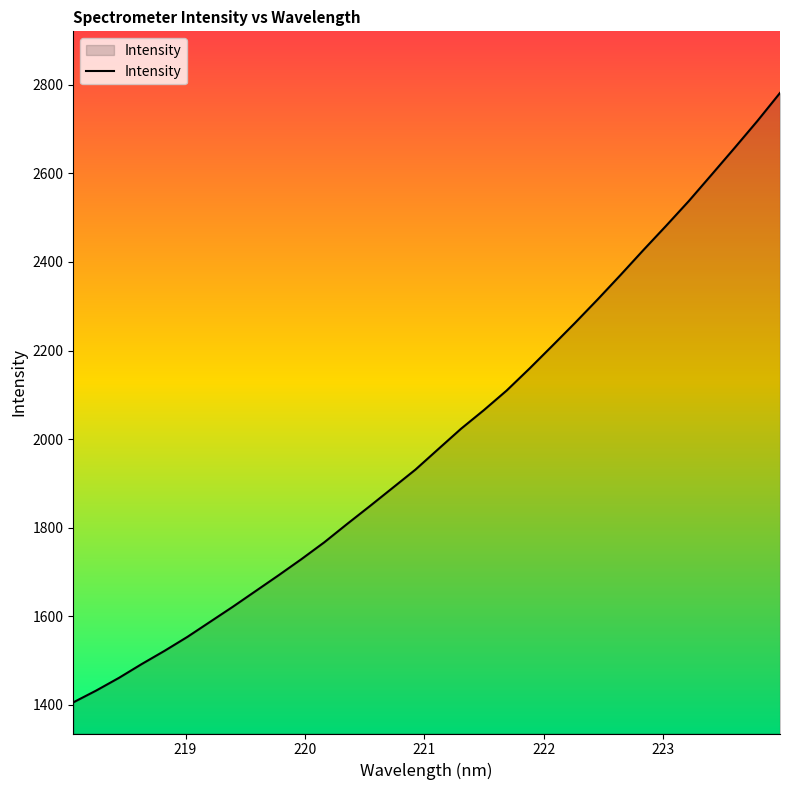

What is the greatest value displayed?

2781.4